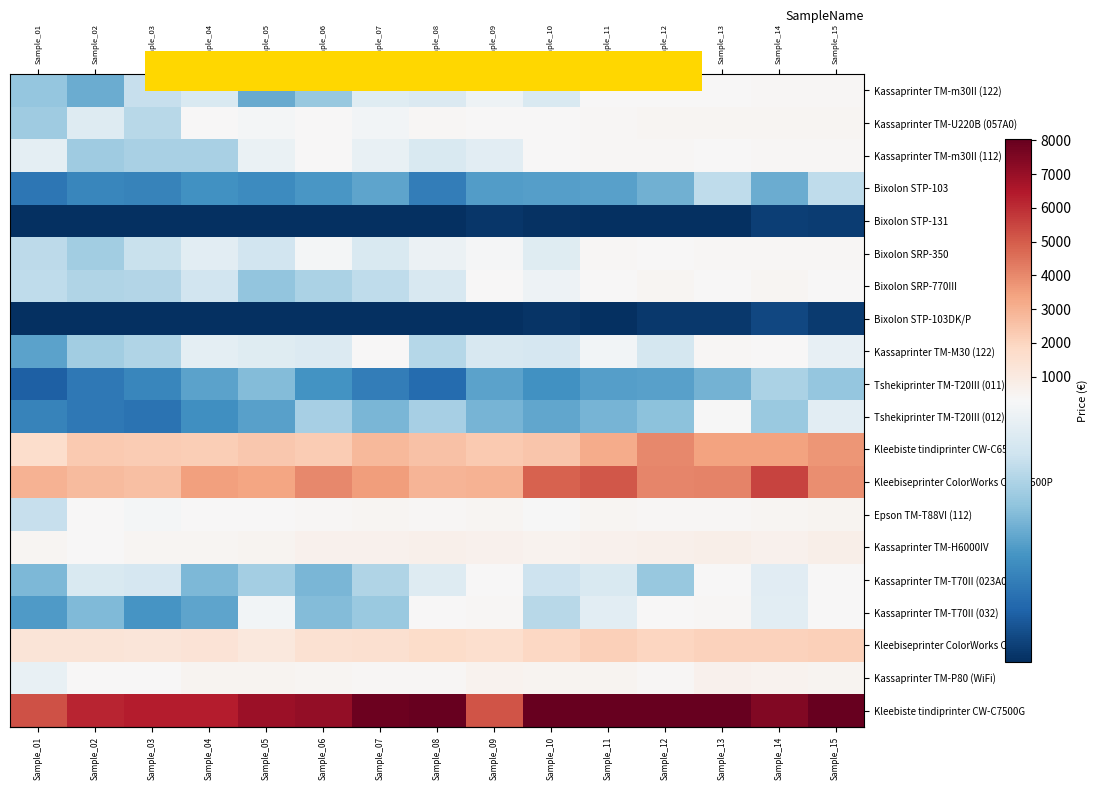

Which series has the largest total across all categories?

Kleebiste tindiprinter CW-C7500G